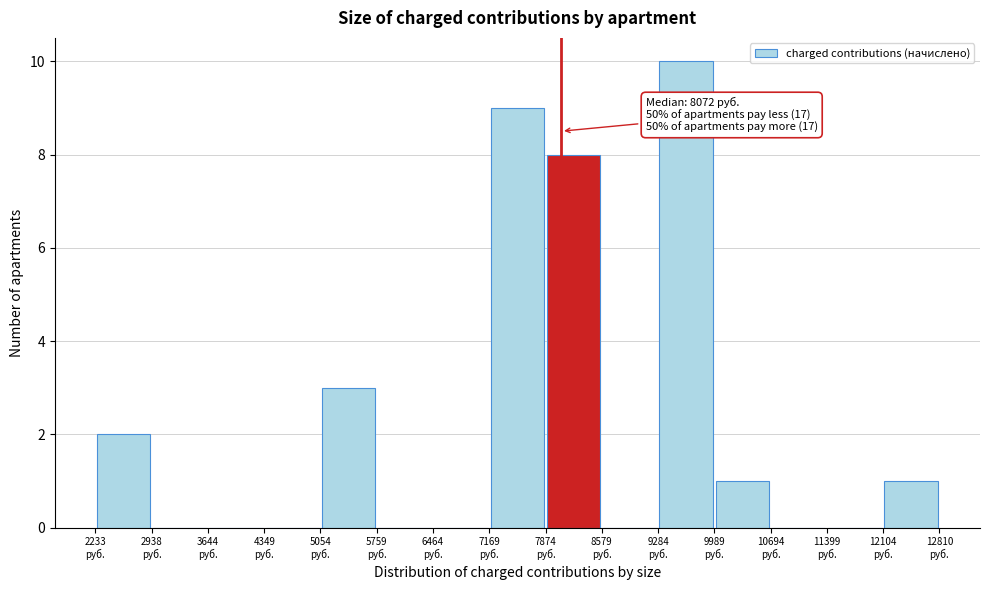

Which range on the x-axis has the tallest bar?

9300 to 10000